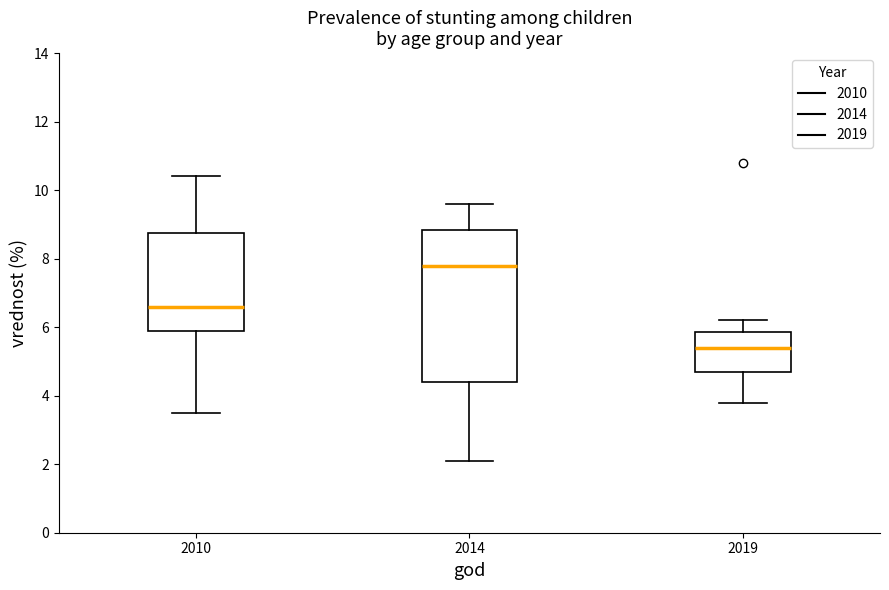

Reading left to right, read every box against the y-axis: the position of its median line, the range the box covers, and the ends of its whiskers. The values are not printed on the chart, so give them approximately, as read against the axis.

2010: median 6.6, box 6.0 to 8.8, whiskers 3.6 to 10.4
2014: median 7.8, box 4.4 to 8.8, whiskers 2.2 to 9.6
2019: median 5.4, box 4.8 to 5.8, whiskers 3.8 to 6.2